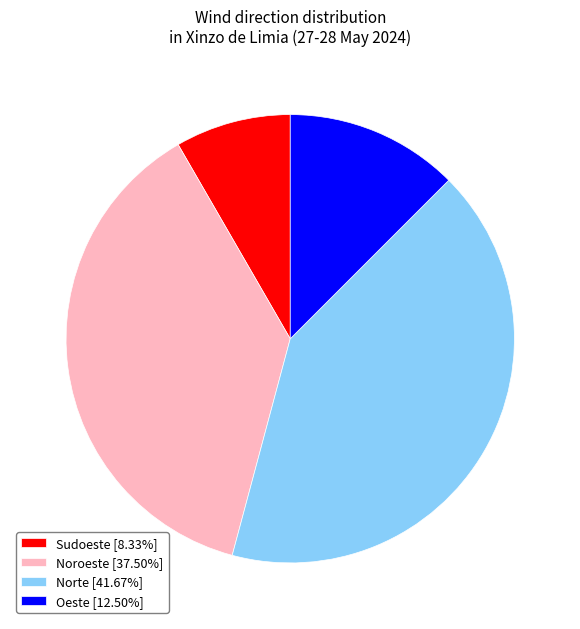

What is the ratio of the value at Norte [41.67%] to the value at Noroeste [37.50%]?

1.1